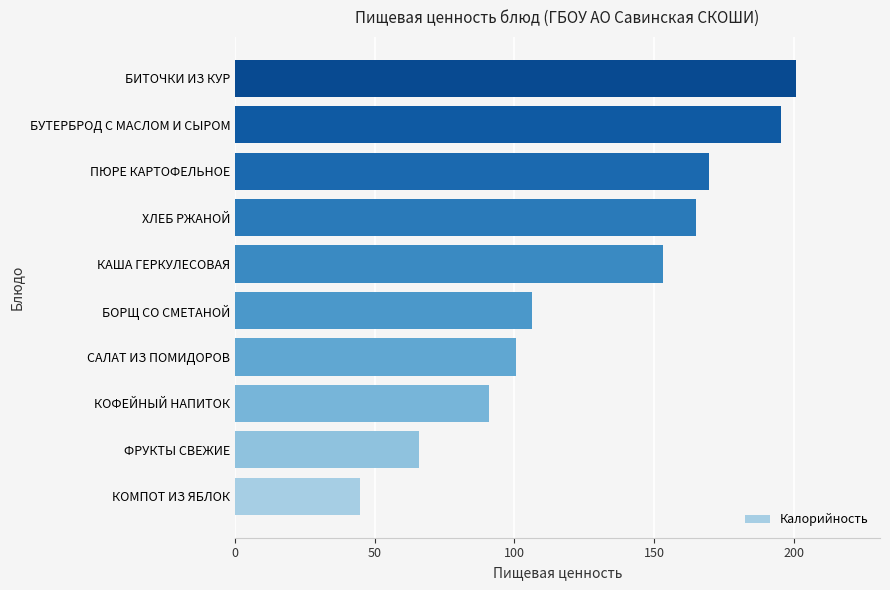

Reading top to bottom, transcribe all the data shown in this chart.

200.8	195.3	169.6	165.1	153.3	106.4	100.6	91.1	66.0	44.9